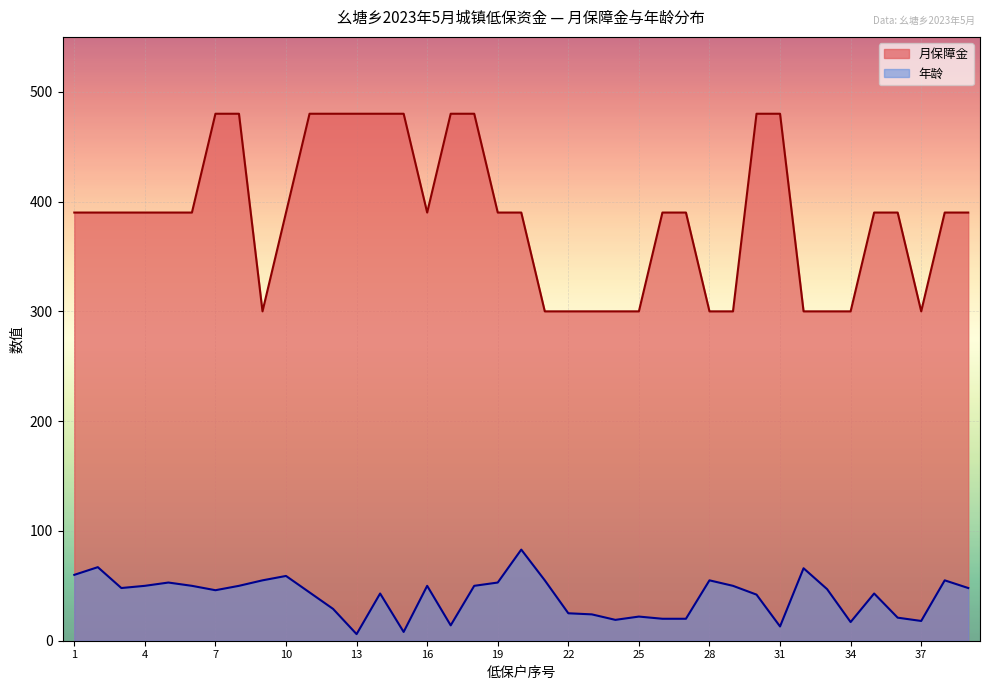

What is the sum of the 年龄 values at 32 and 34?

83